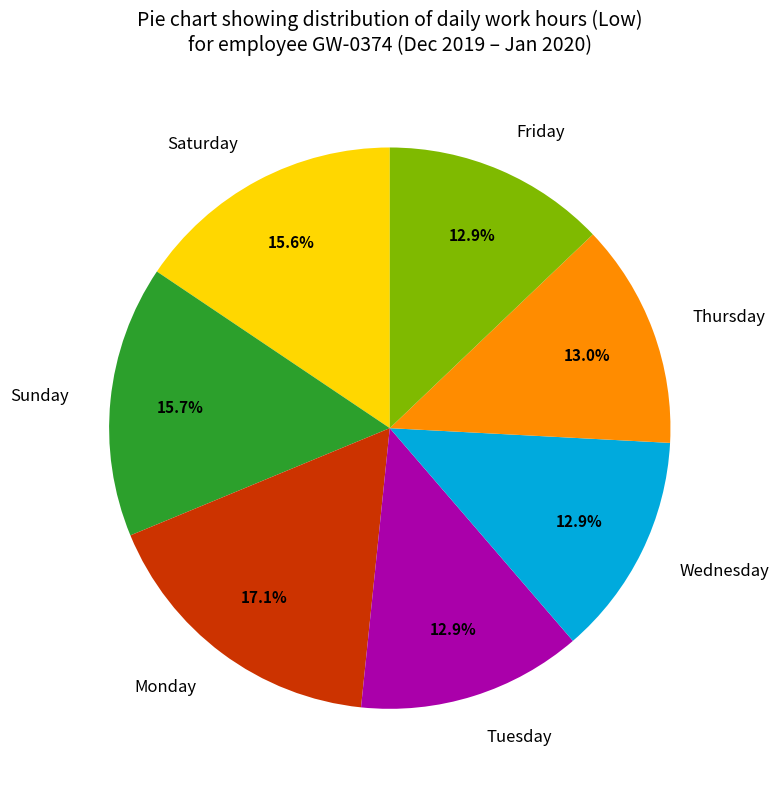

Combined, do Thursday and Monday account for over 50%?

No